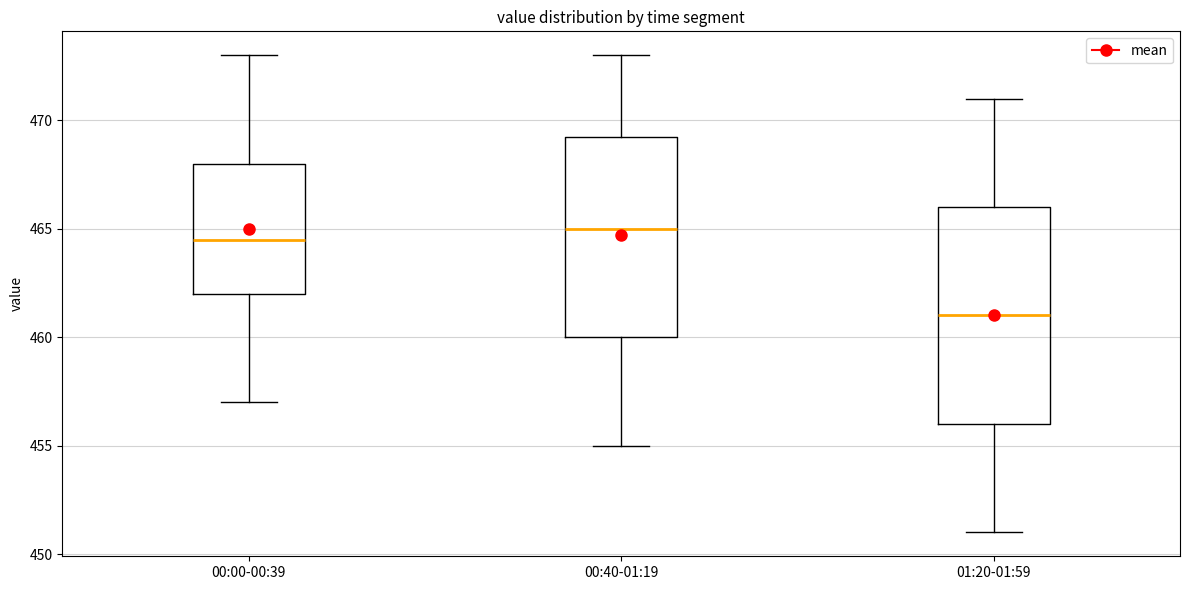

Reading left to right, transcribe this box plot: for each box, give where its median line is, the range the box spans, and where its two whiskers end, as read against the y-axis. The values are not printed on the chart, so give them approximately, as read against the axis.

00:00-00:39: median 464.5, box 462.0 to 468.0, whiskers 457.0 to 473.0
00:40-01:19: median 465.0, box 460.0 to 469.5, whiskers 455.0 to 473.0
01:20-01:59: median 461.0, box 456.0 to 466.0, whiskers 451.0 to 471.0